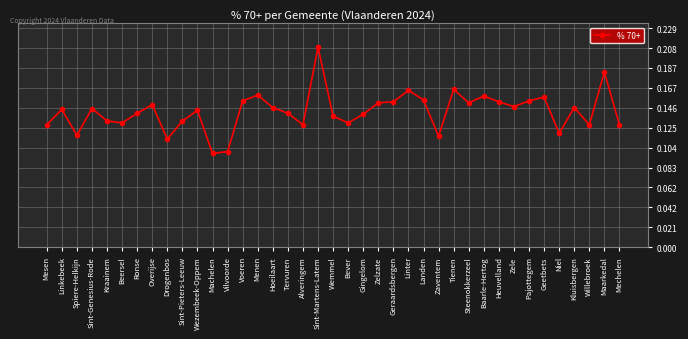

At which category does the data reach its first local peak?

Linkebeek